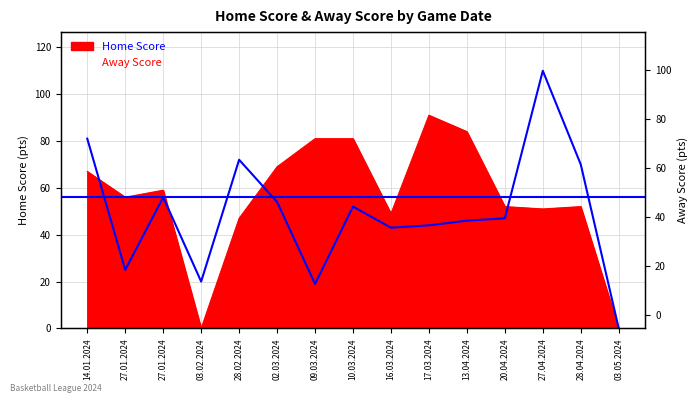

Which series ends up on top after the final intersection of Away Score and Home Score?

Away Score